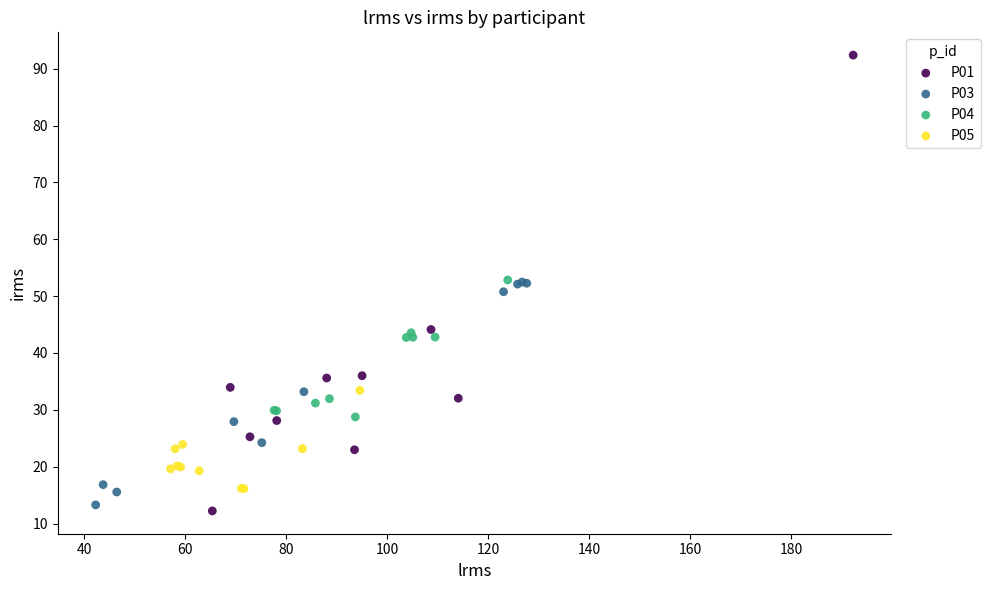

Which series contains the lowest Y value?

P01